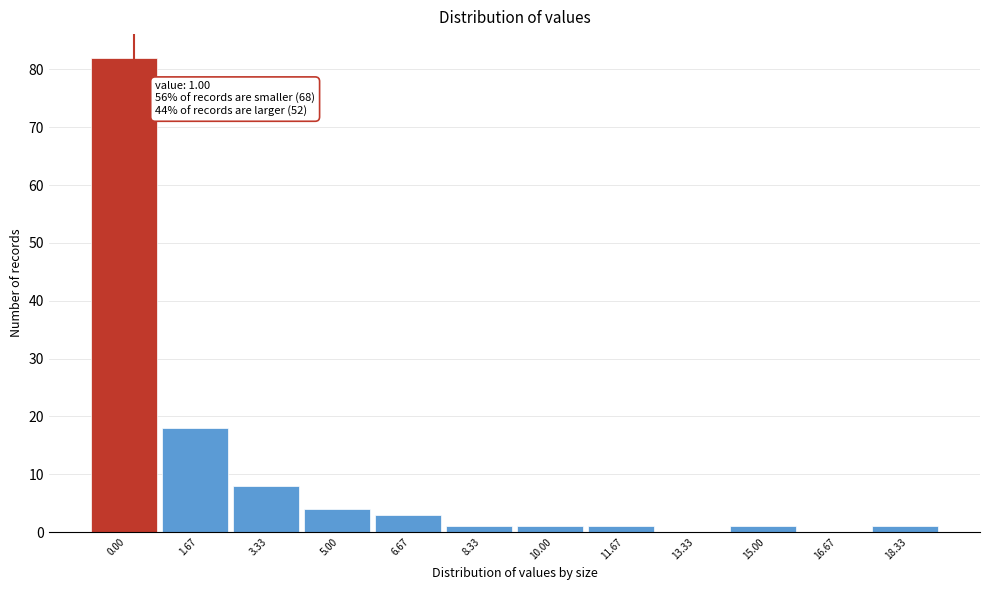

Reading left to right, what are all the values shown in this chart?

0.00=82	1.67=18	3.33=8	5.00=4	6.67=3	8.33=1	10.00=1	11.67=1	13.33=0	15.00=1	16.67=0	18.33=1